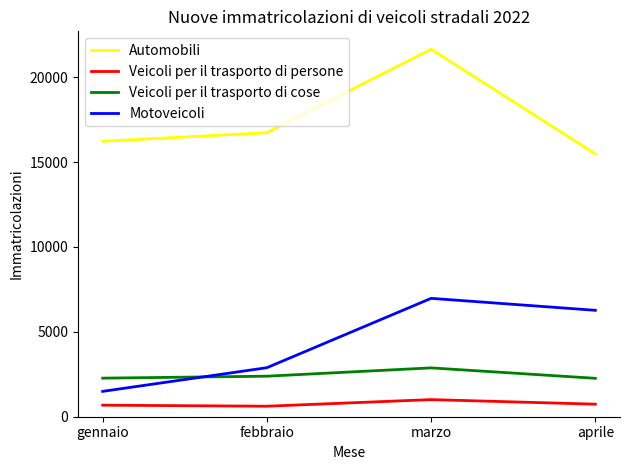

At how many categories does at least one series exceed 6855?

4